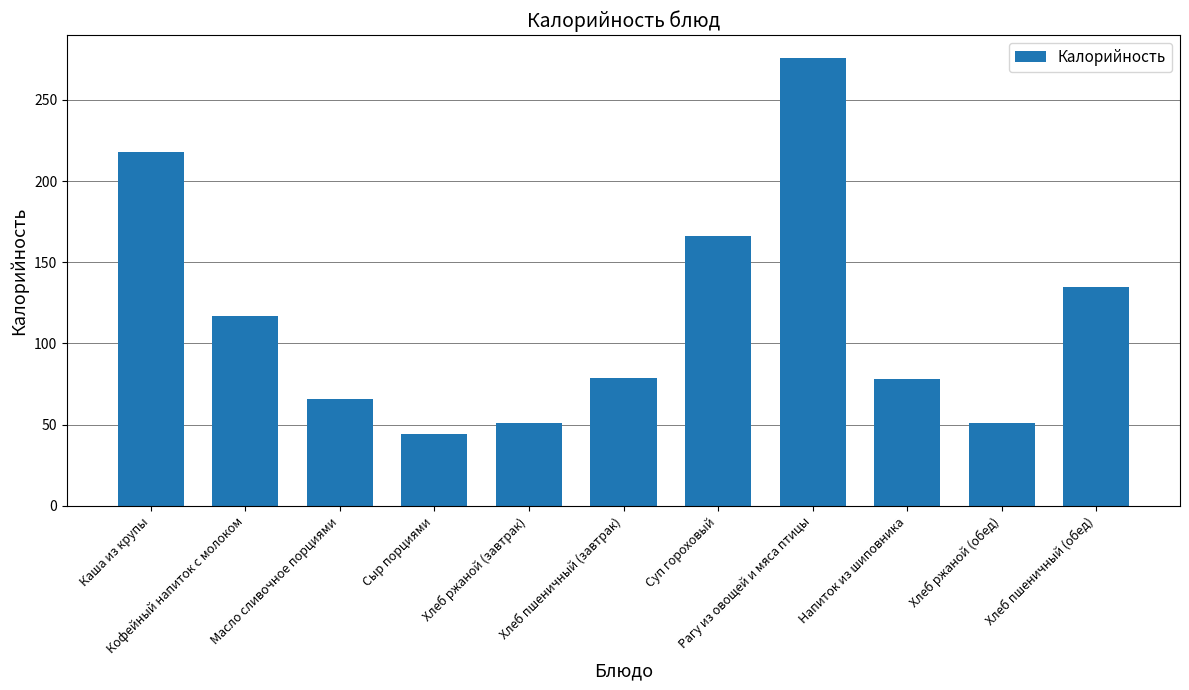

The value at Хлеб ржаной (обед) is 90. True or false?

False